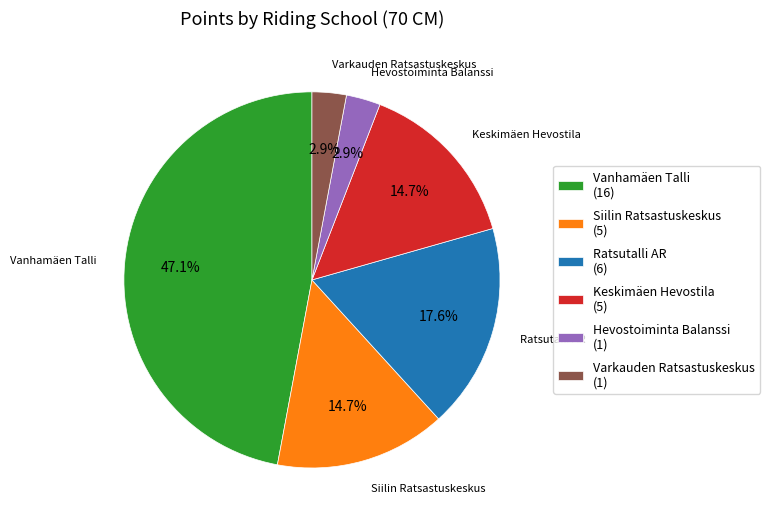

Is there any slice that represents more than half of the pie?

No